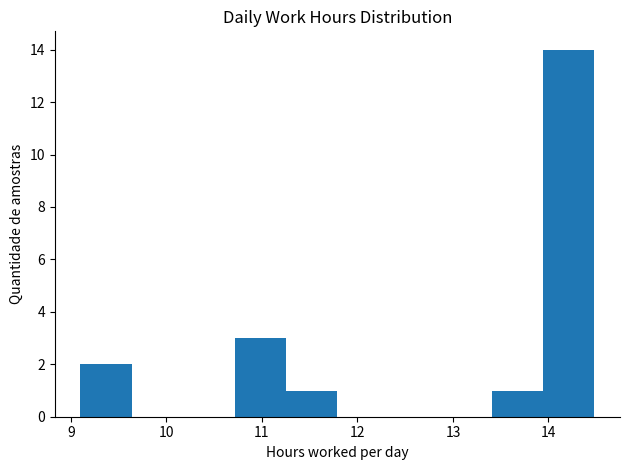

What is the height of the bar covering 9.1 to 9.6 on the x-axis? Neither the bar edges nor the heights are printed on the chart, so give them approximately, as read against the axes.

2